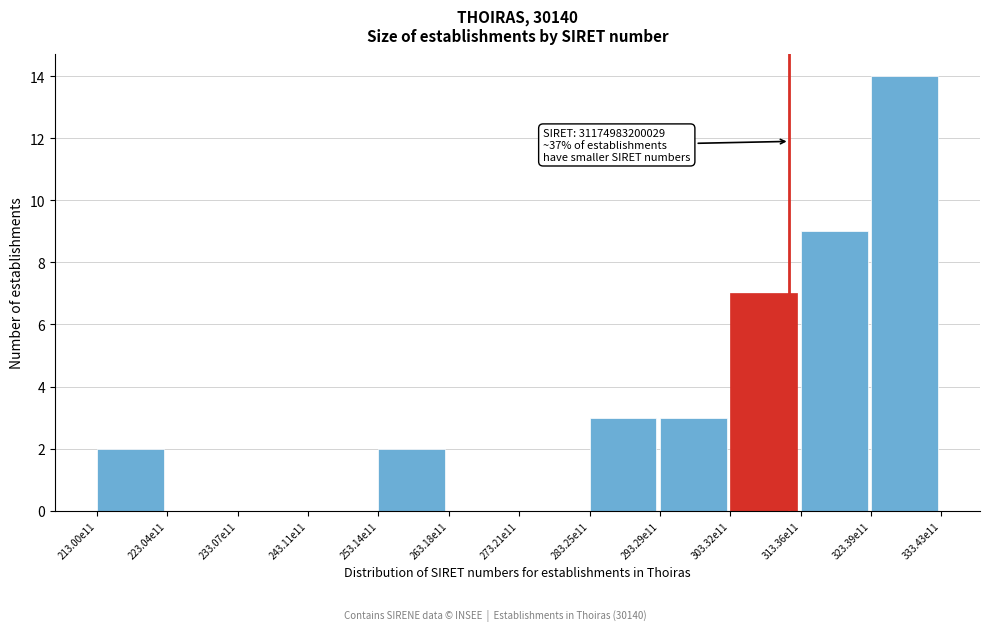

Reading left to right, what are all the values shown in this chart?

213.00e11=2	223.04e11=0	233.07e11=0	243.11e11=0	253.14e11=2	263.18e11=0	273.21e11=0	283.25e11=3	293.29e11=3	303.32e11=7	313.36e11=9	323.39e11=14